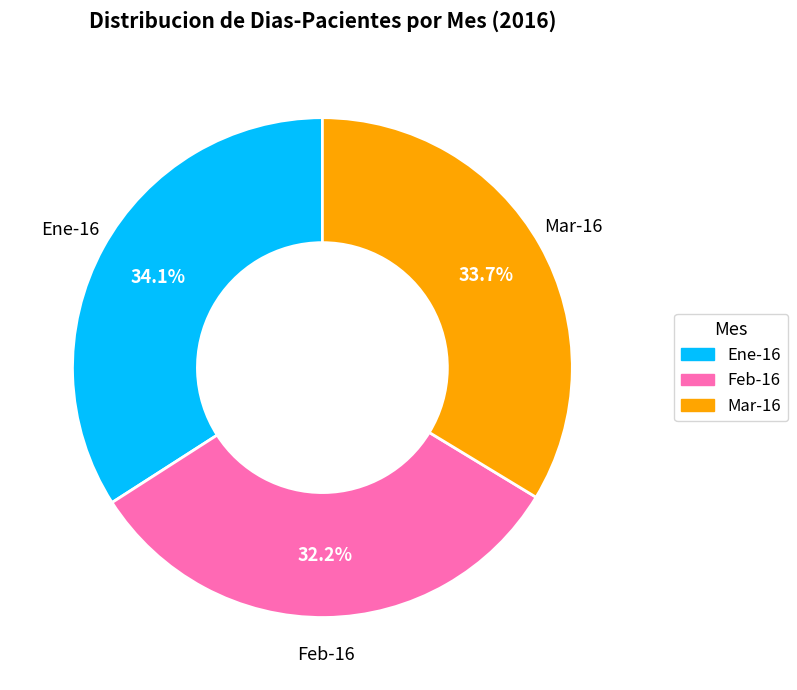

Is there a majority slice in this chart?

No